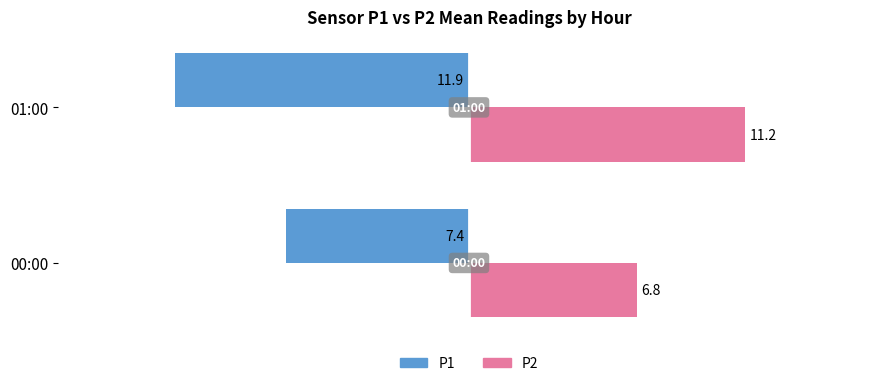

List the labels in order of P2 value, largest first.

01:00, 00:00